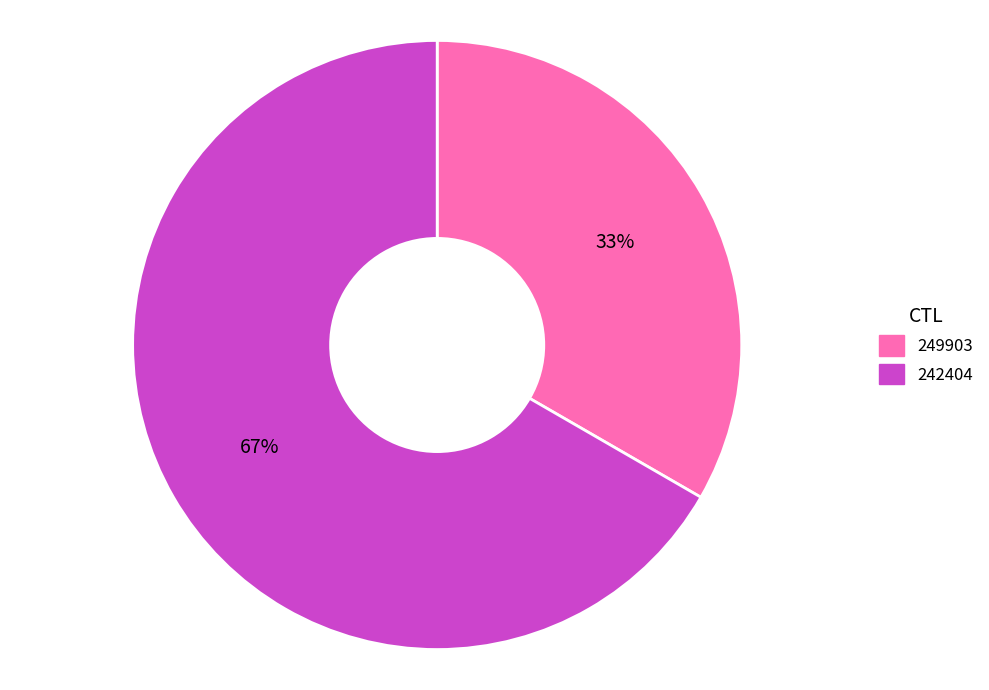

Between 249903 and 242404, which is larger?

242404